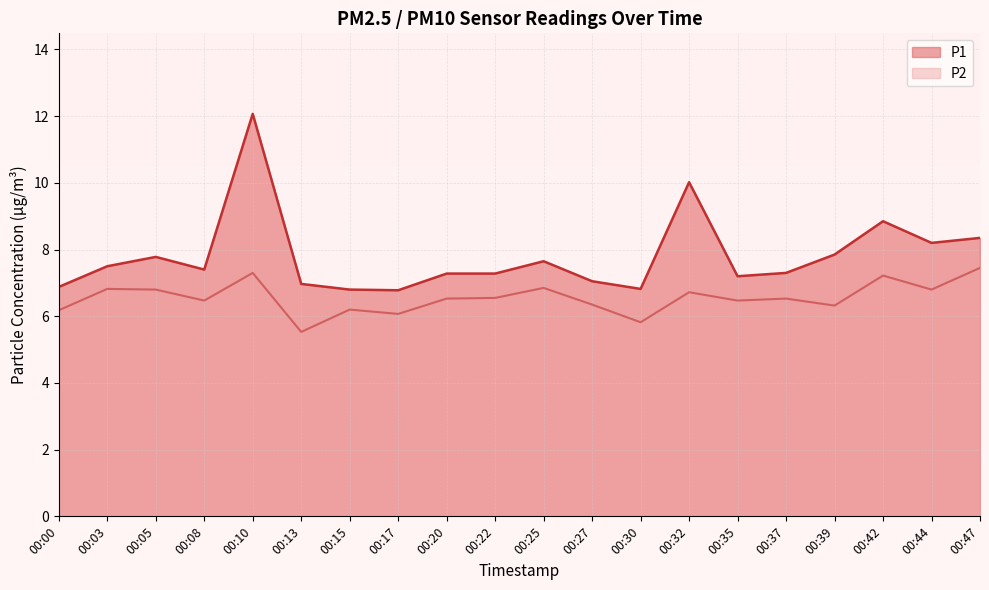

How many values in the P1 series exceed 7?

15